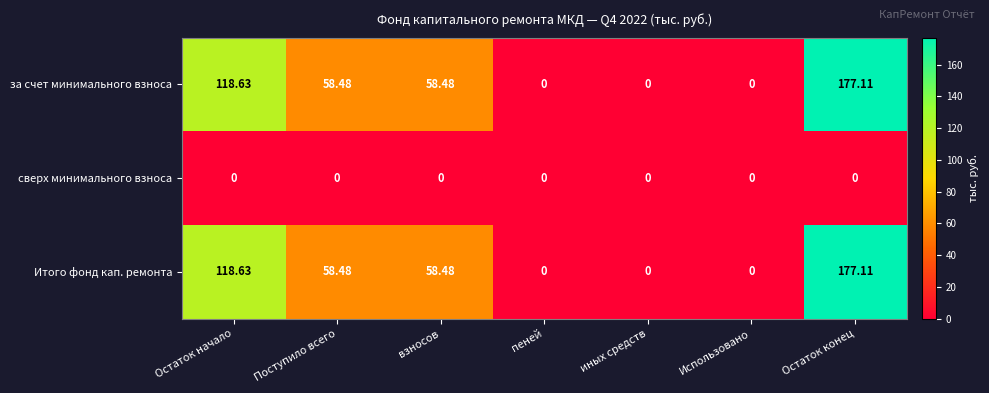

Which category has the highest value across all series?

Остаток конец